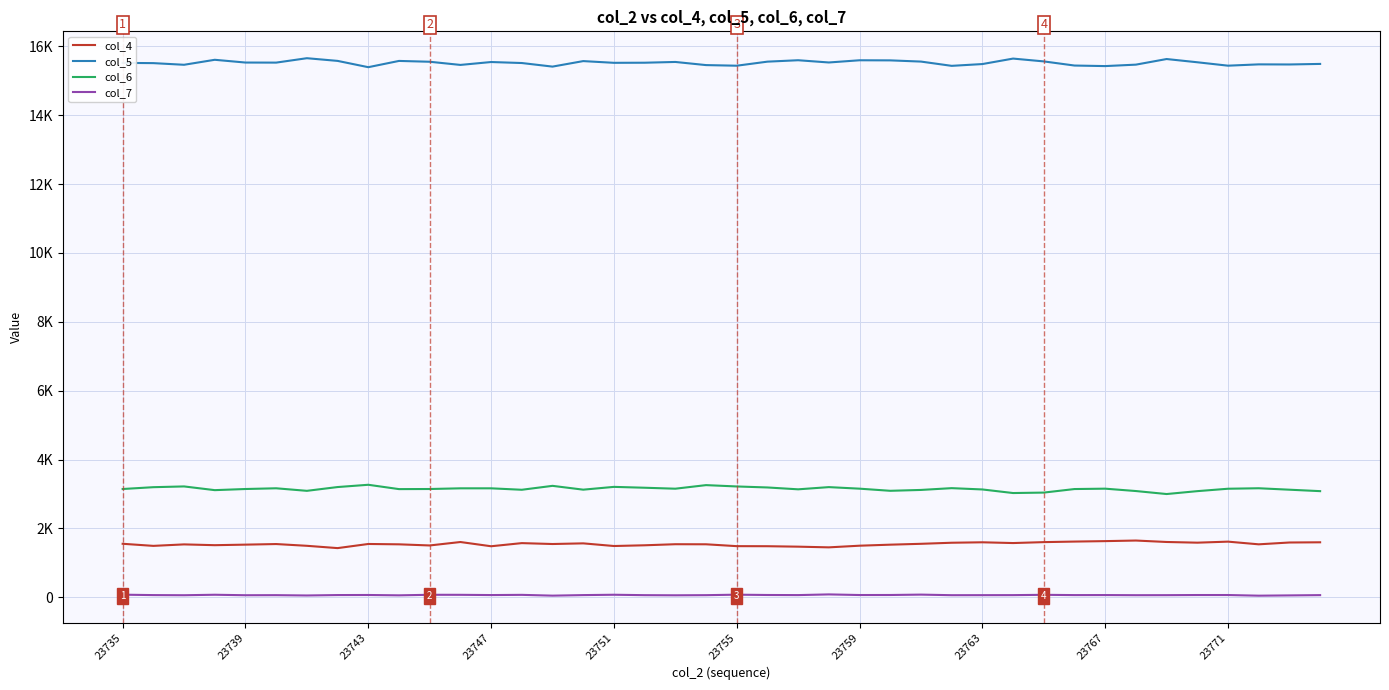

Which series has the widest spread of values?

col_6